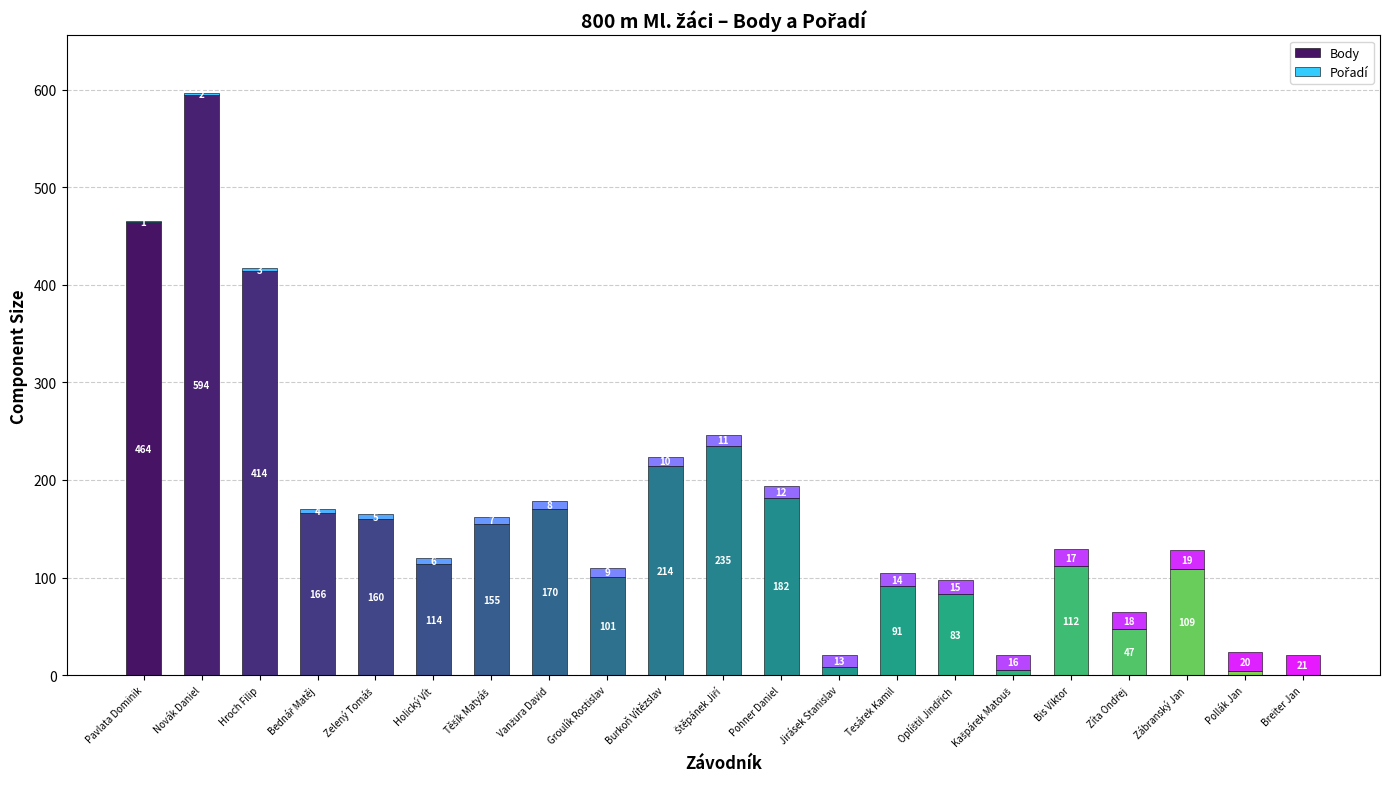

The Body series shows 104 at Pohner Daniel. True or false?

False